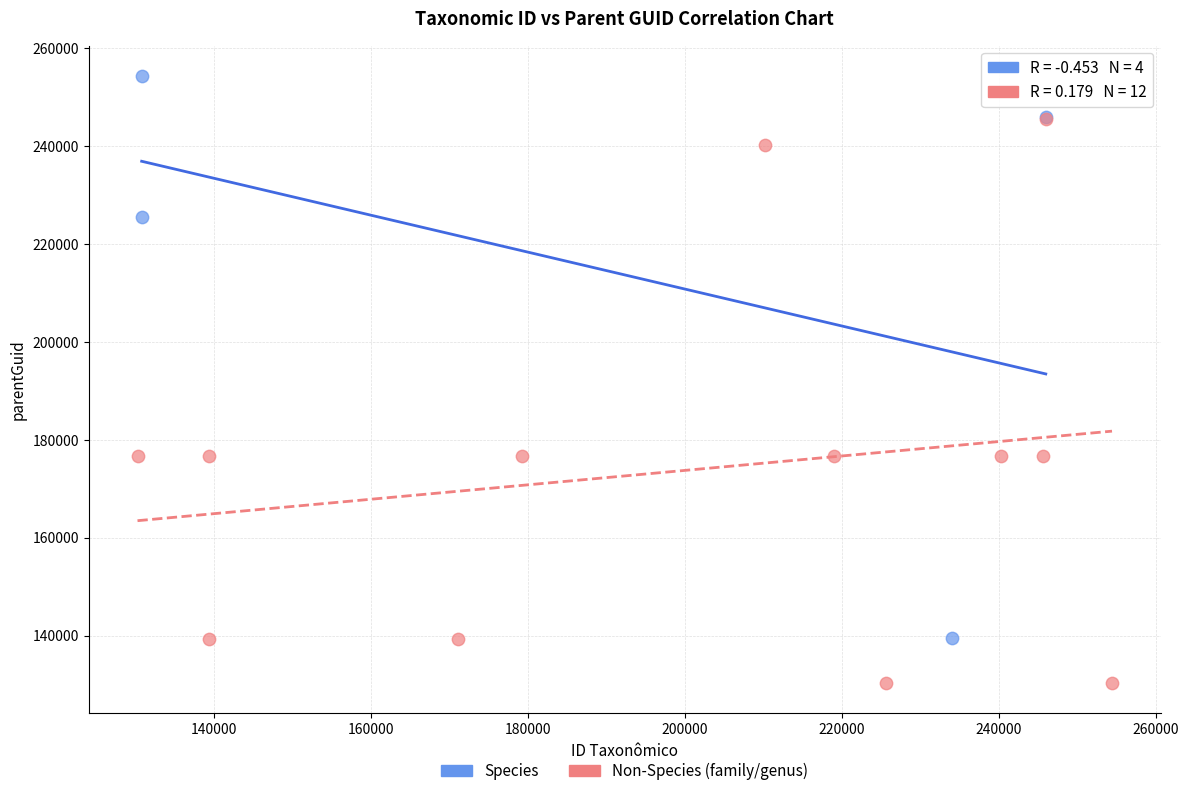

Which series contains the highest Y value?

Species